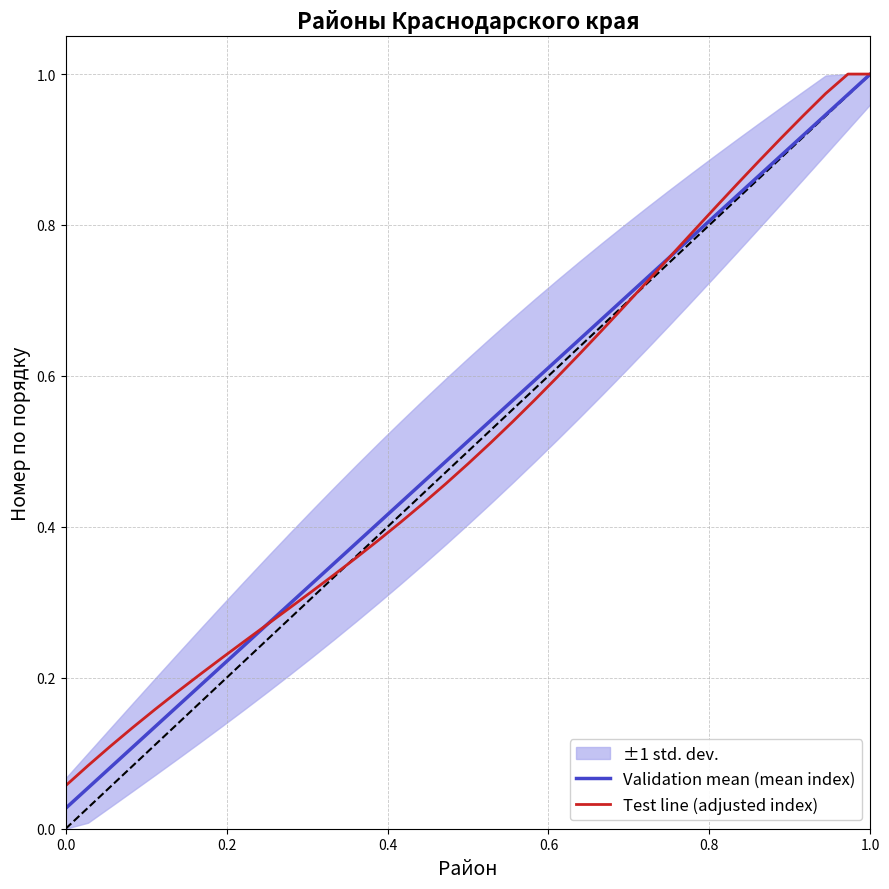

True or false: Test line (adjusted index) and Validation mean (mean index) intersect in this chart.

False